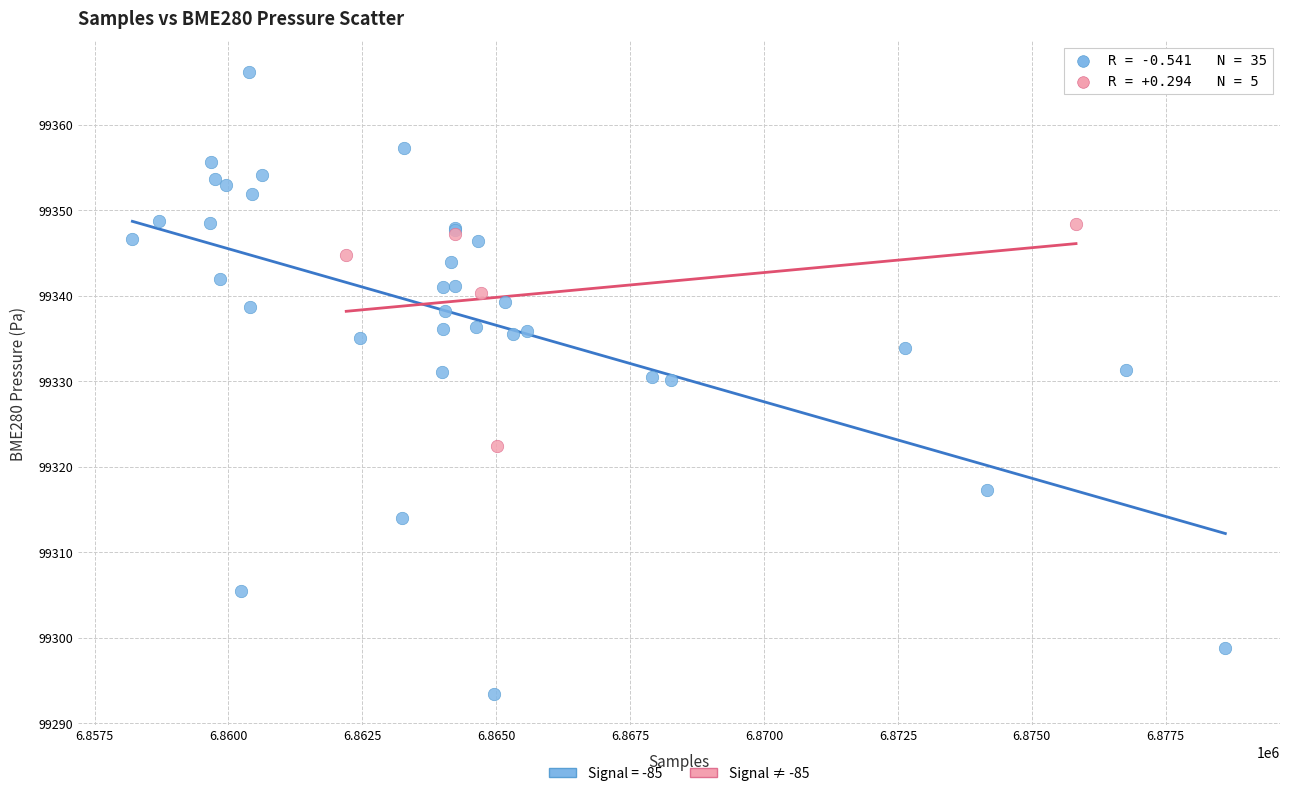

Which series contains the highest Y value?

Signal = -85